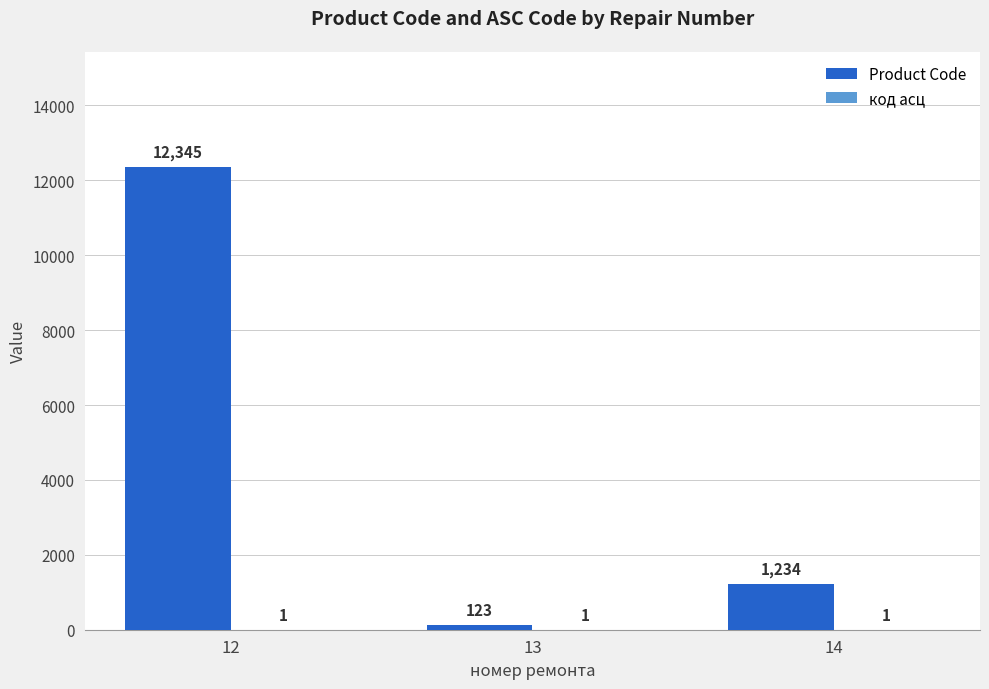

Between 12 and 13, which series saw the biggest shift?

Product Code